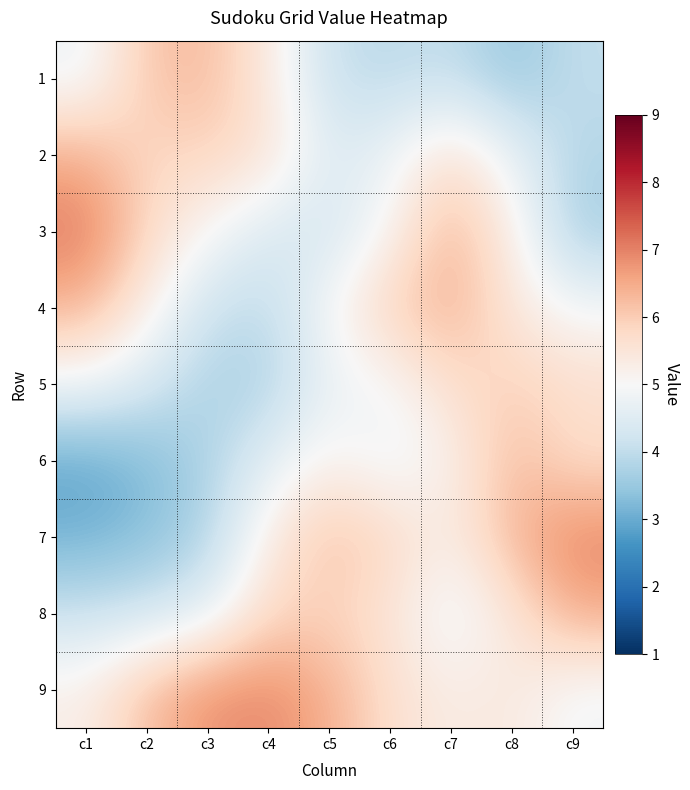

Reading left to right, what are all the values shown in this chart?

1: c1=4.8	c2=6.1	c3=6.3	c4=5.4	c5=4.1	c6=3.9	c7=4.1	c8=3.5	c9=4.0
2: c1=6.4	c2=5.8	c3=5.9	c4=5.6	c5=4.5	c6=4.8	c7=5.7	c8=4.7	c9=3.8
3: c1=7.1	c2=5.8	c3=5.0	c4=4.4	c5=4.3	c6=5.1	c7=6.4	c8=5.3	c9=3.7
4: c1=6.4	c2=5.2	c3=4.2	c4=4.0	c5=5.0	c6=6.0	c7=6.4	c8=5.4	c9=4.9
5: c1=4.9	c2=4.4	c3=3.7	c4=3.8	c5=4.7	c6=5.0	c7=5.7	c8=5.9	c9=5.7
6: c1=2.9	c2=3.2	c3=3.8	c4=4.6	c5=5.2	c6=4.7	c7=5.2	c8=6.3	c9=5.7
7: c1=3.1	c2=3.3	c3=3.8	c4=5.4	c5=6.2	c6=5.8	c7=5.3	c8=6.4	c9=7.0
8: c1=4.1	c2=4.2	c3=4.6	c4=5.8	c5=5.9	c6=5.5	c7=4.7	c8=5.5	c9=6.5
9: c1=5.2	c2=6.2	c3=6.8	c4=6.9	c5=6.4	c6=5.6	c7=5.3	c8=5.4	c9=4.9